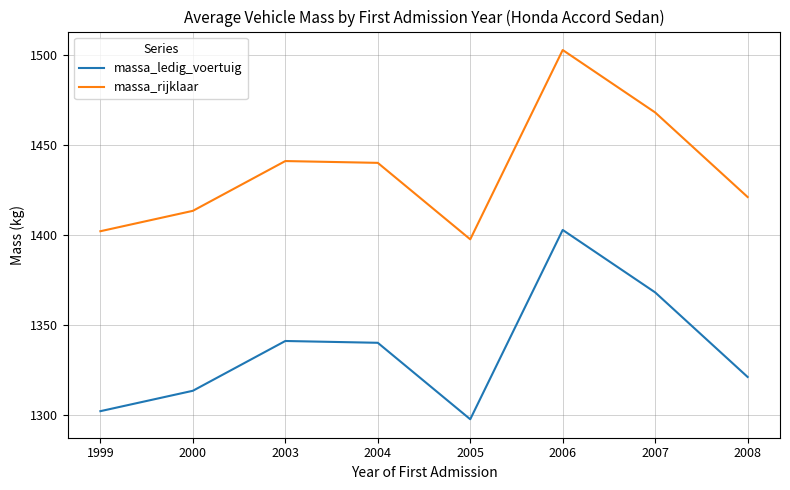

Does the chart have visible grid lines?

Yes